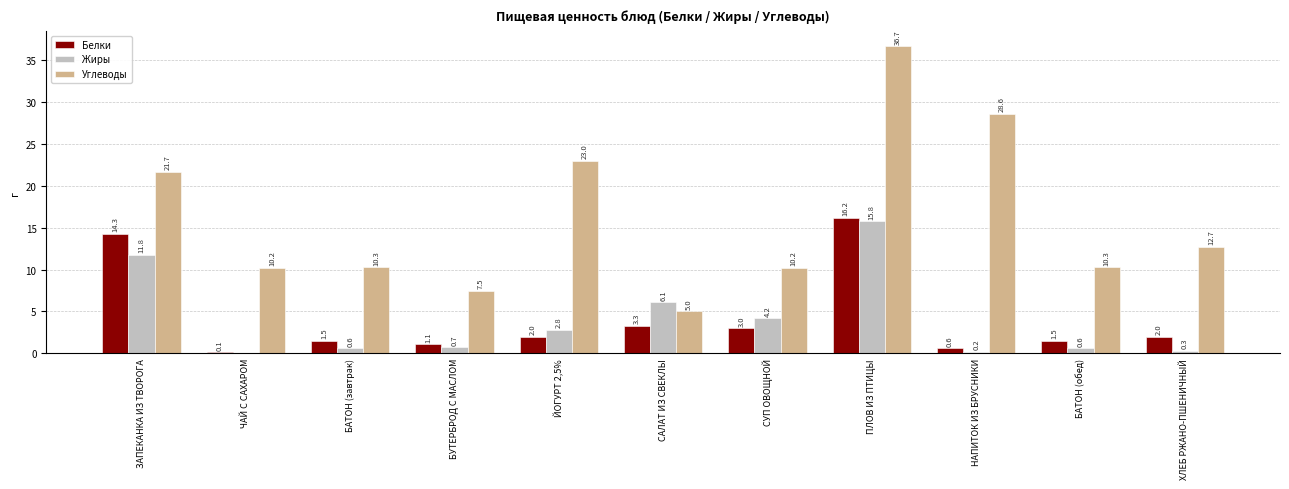

What is the average value of the Углеводы series?

16.0